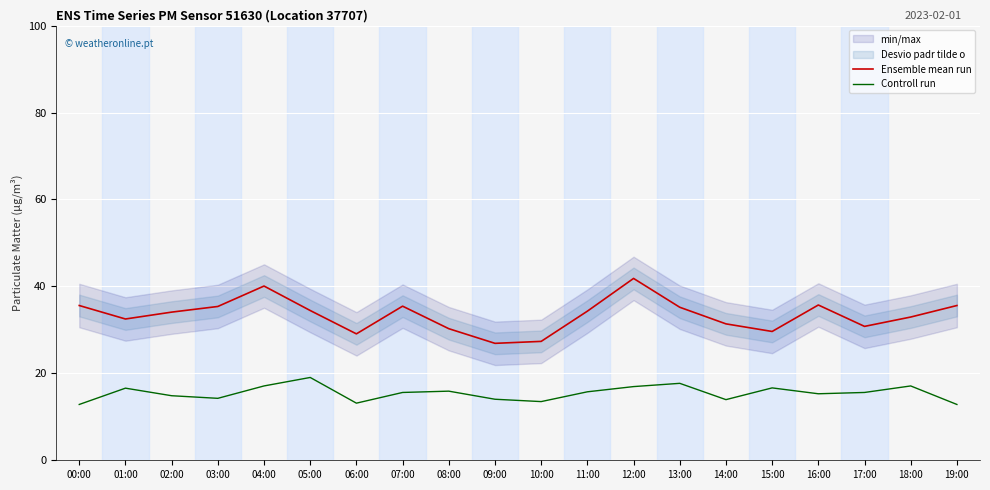

Which category has the lowest value in the Controll run series?

00:00